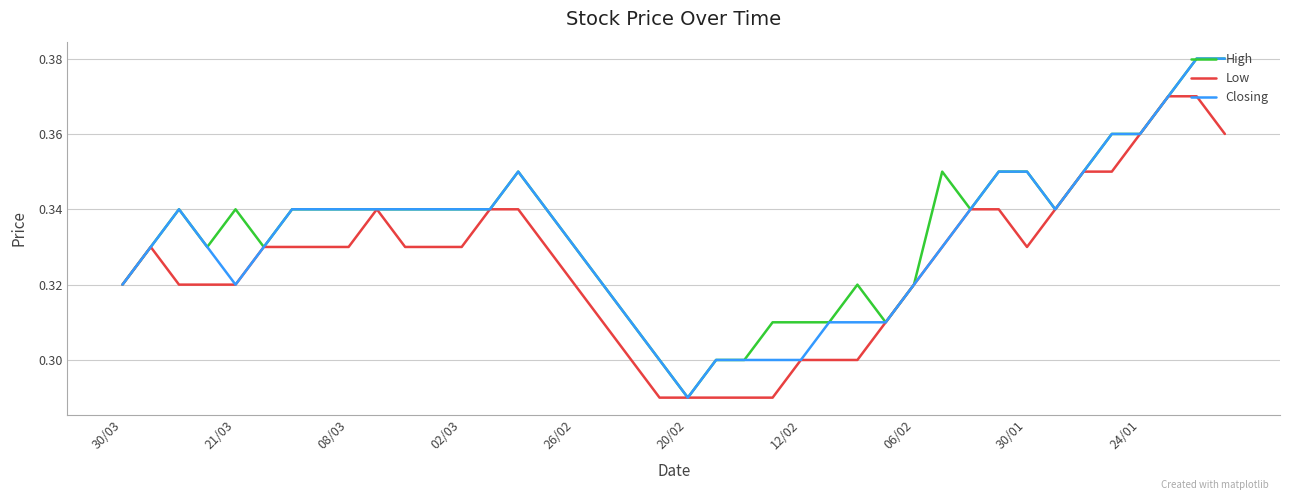

What is the sum of all Closing values?

13.3